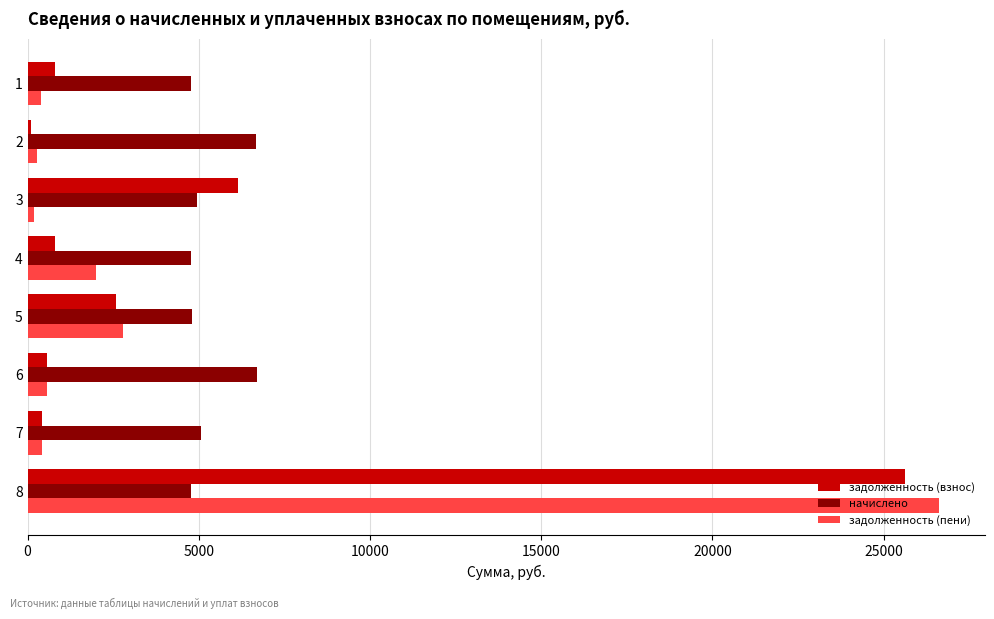

The value of начислено at 4 is 4783.0. True or false?

True